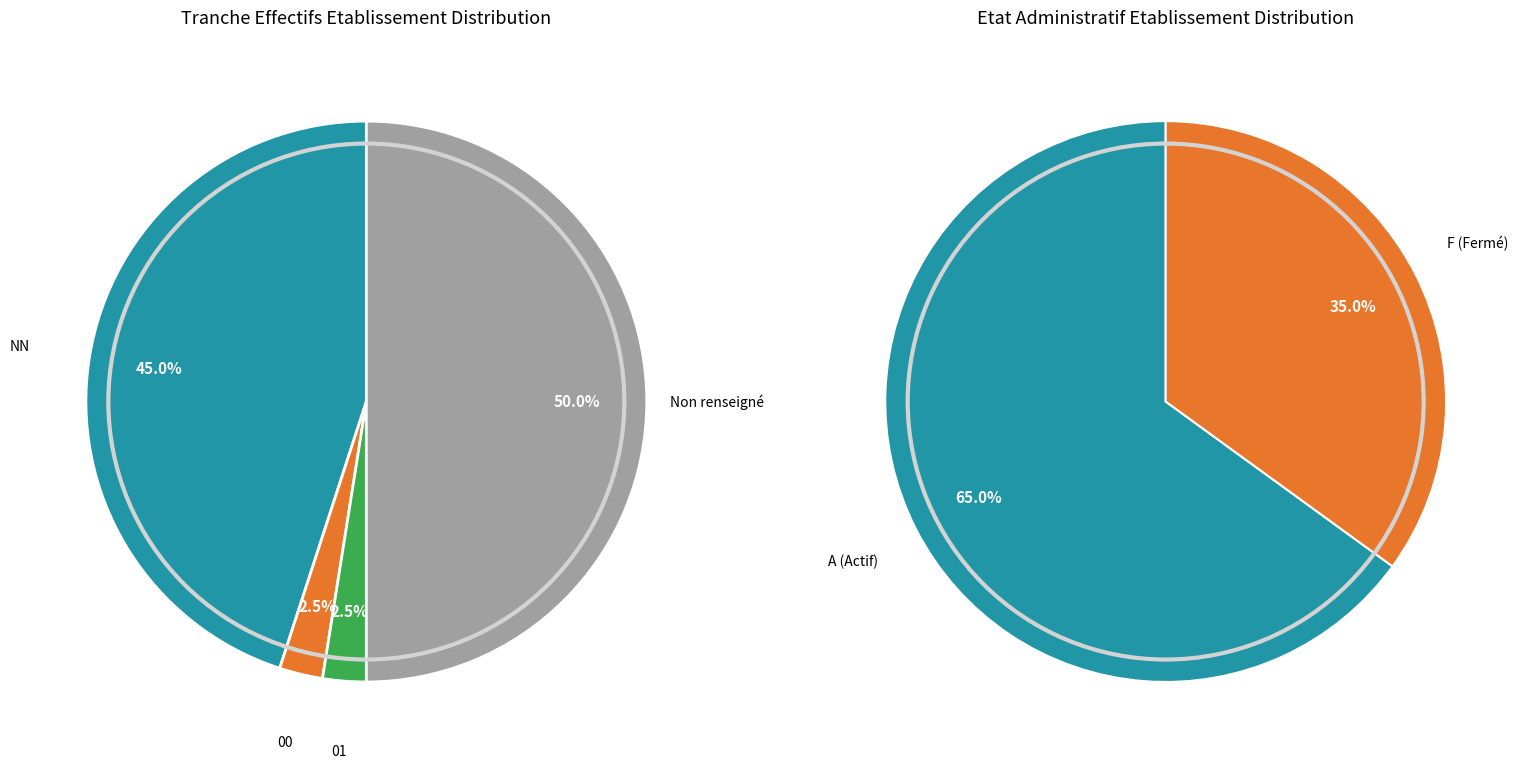

How many segments does this pie chart have?

4